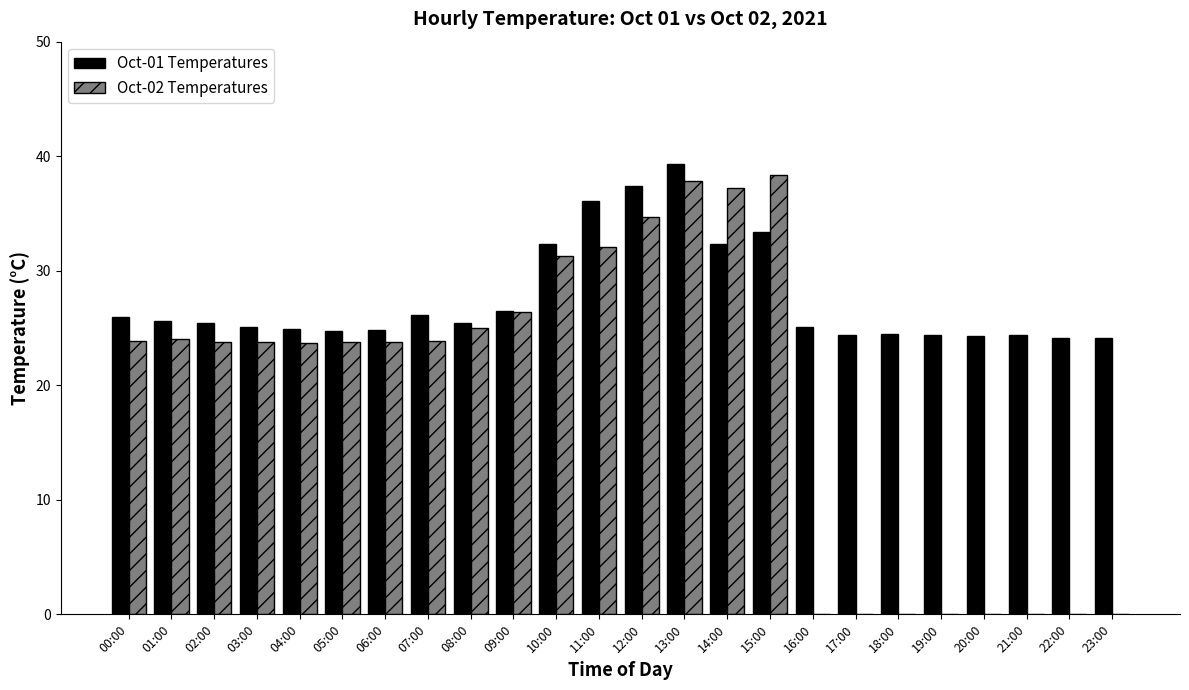

Does the chart contain stacked bars?

No